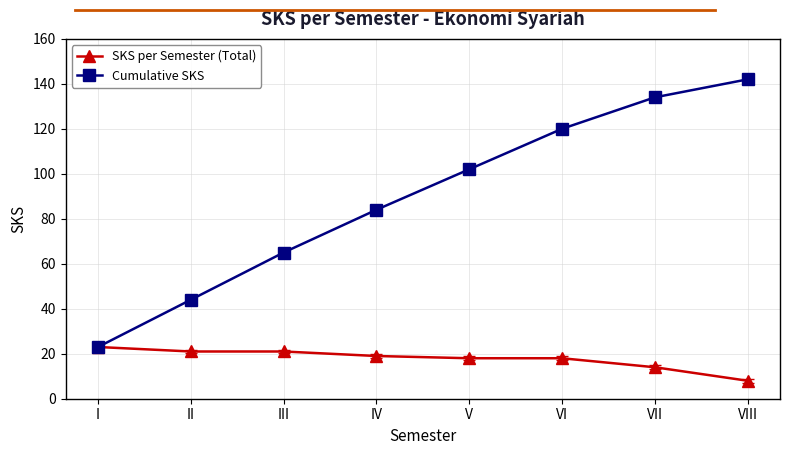

Reading left to right, transcribe all the data shown in this chart.

SKS per Semester (Total): I=23	II=21	III=21	IV=19	V=18	VI=18	VII=14	VIII=8
Cumulative SKS: I=23	II=44	III=65	IV=84	V=102	VI=120	VII=134	VIII=142